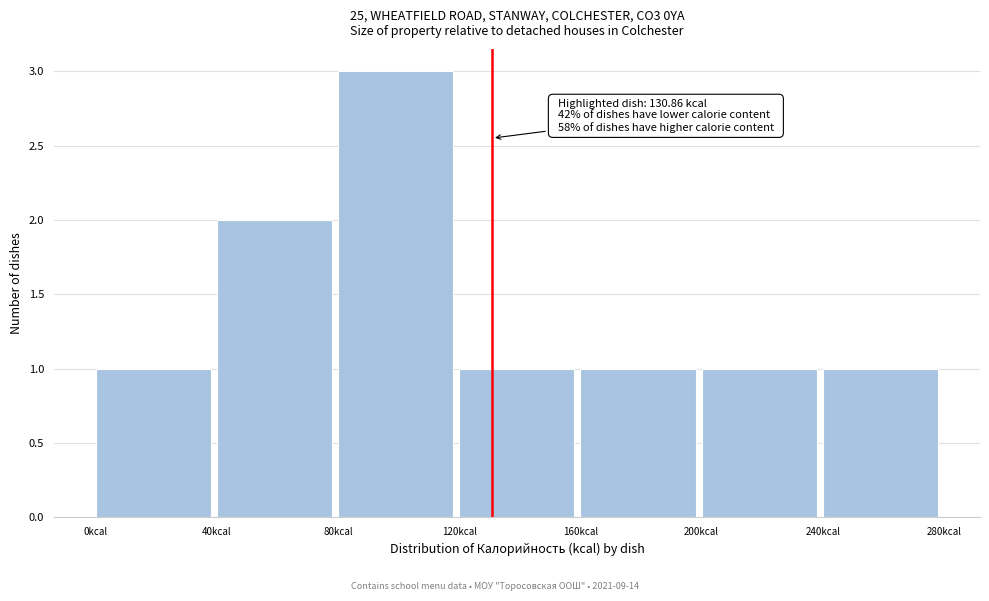

Which range on the x-axis has the tallest bar?

80 to 120